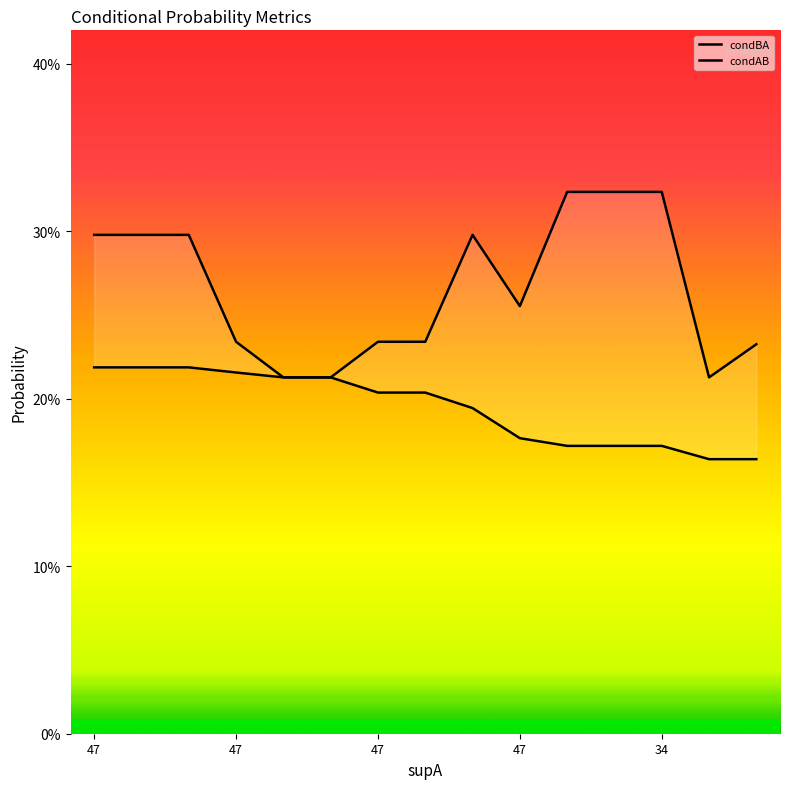

Is the value of condBA at 34 greater than the value of condAB at 9?

No